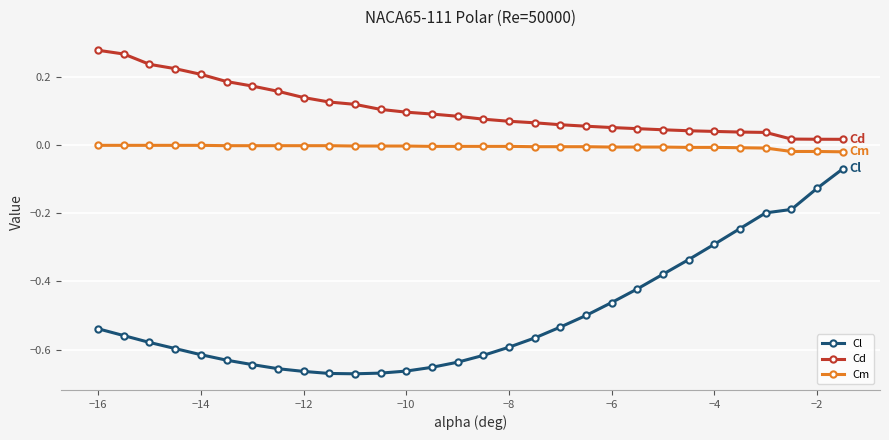

List the series in order of their overall mean, lowest first.

Cl, Cm, Cd